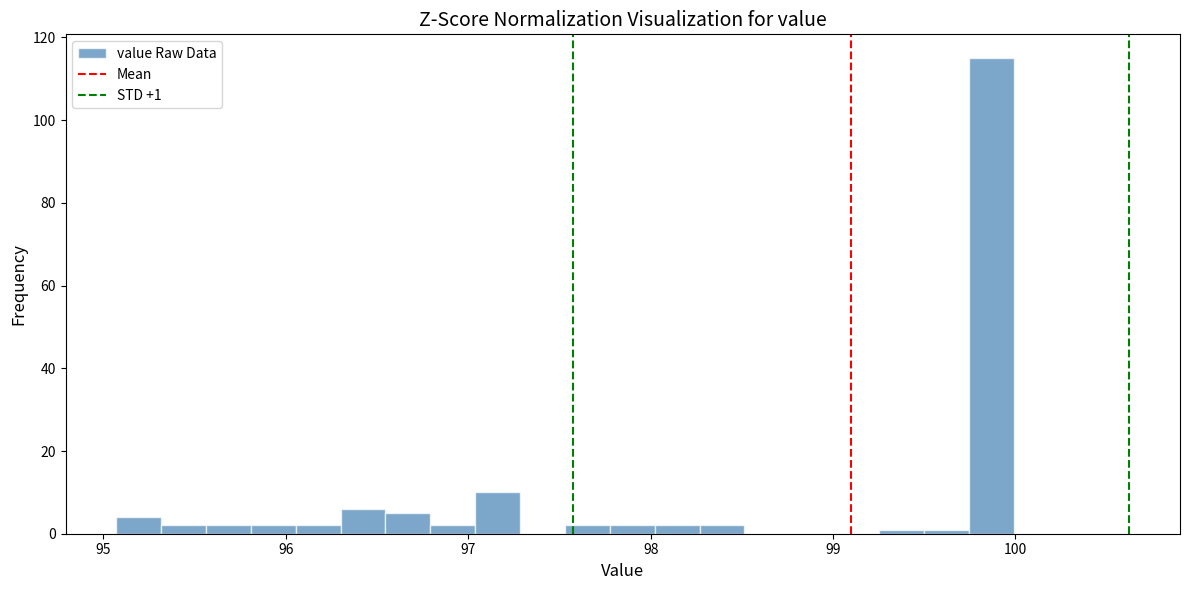

Read against the x-axis, roughly where is the centre of the tallest bar?

99.9